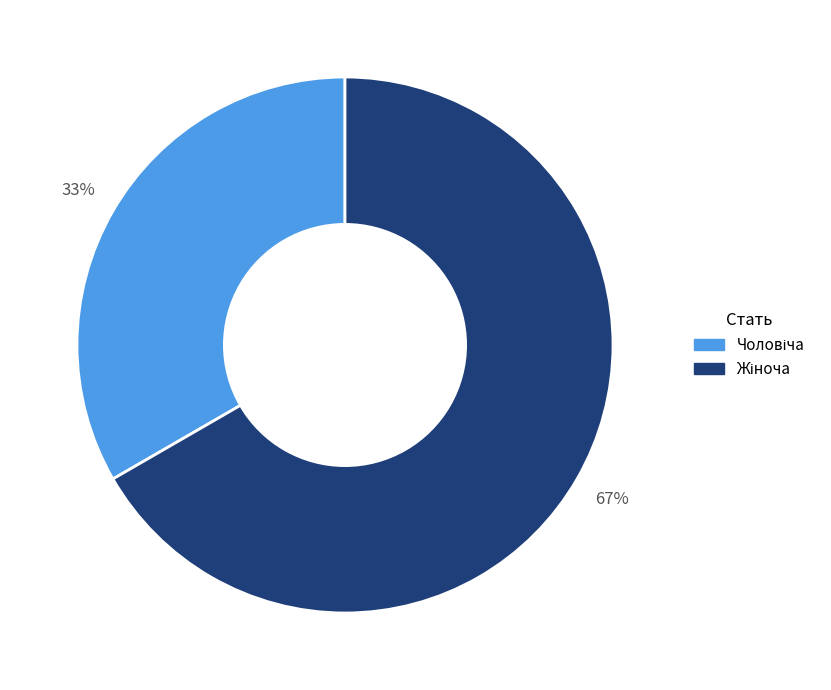

Does any single category account for the majority?

Yes